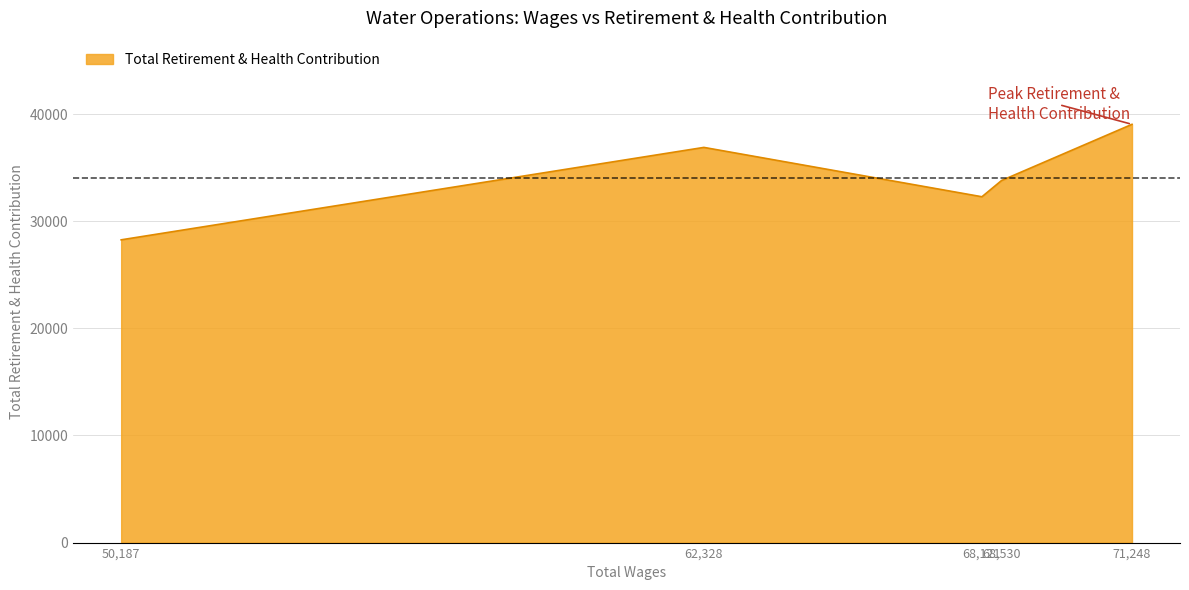

True or false: there are more than 0 points higher than both neighbors.

True